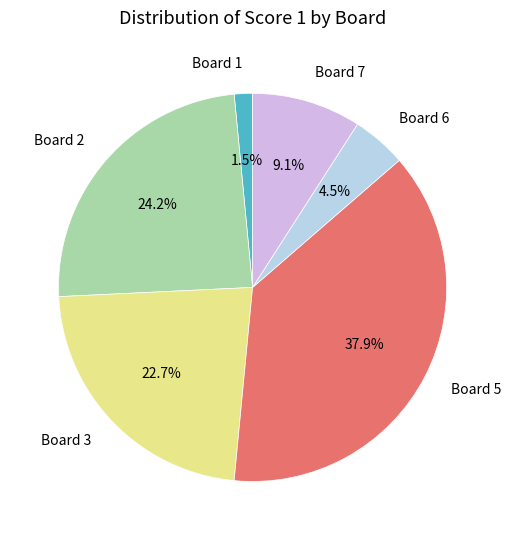

To the nearest percent, what is the difference between the Board 3 and Board 6 slice percentages?

18%